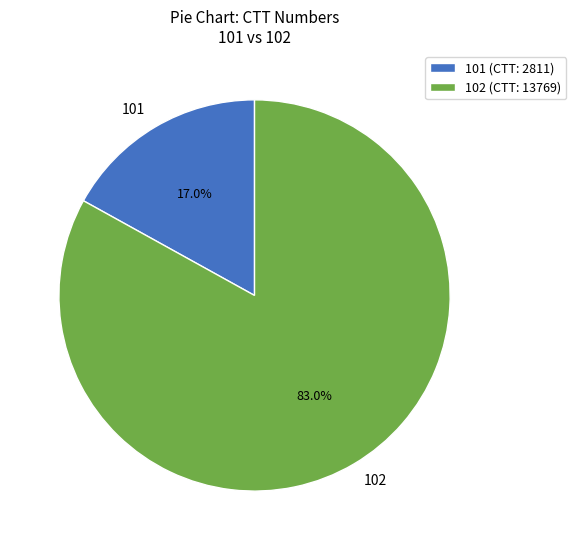

Which has a higher value, 101 or 102?

102